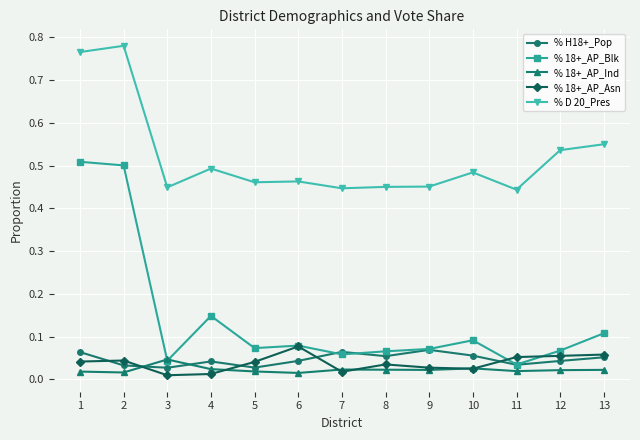

True or false: % 18+_AP_Blk has more than 1 interior local peaks.

True